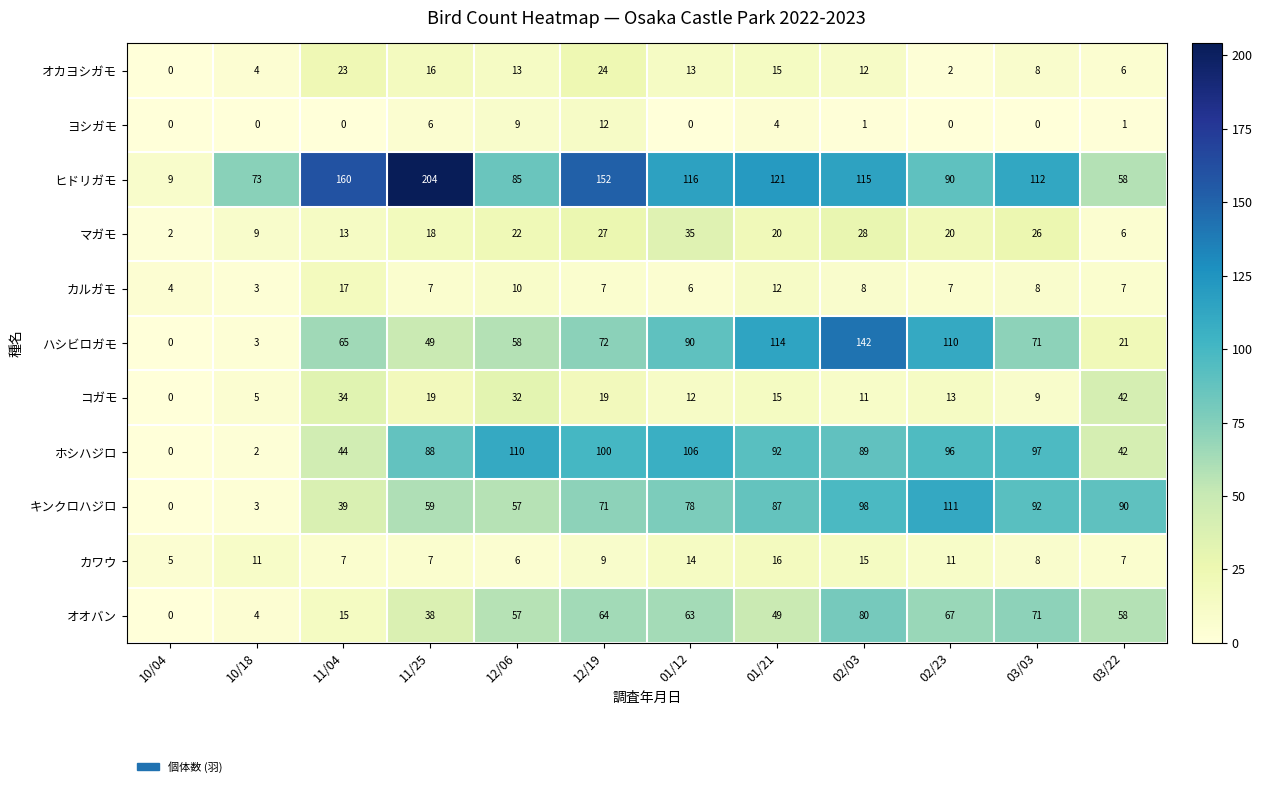

What is the greatest value displayed?

204